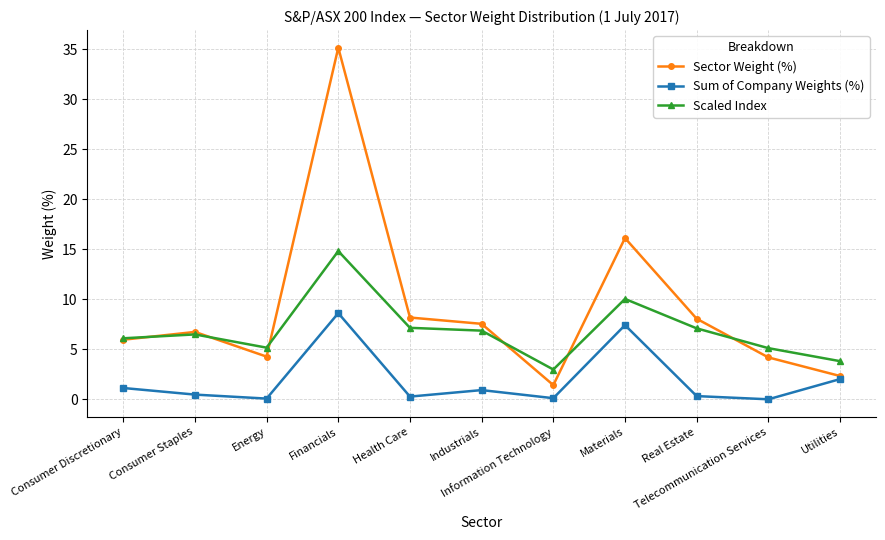

At which category is the sum across all series the highest?

Financials